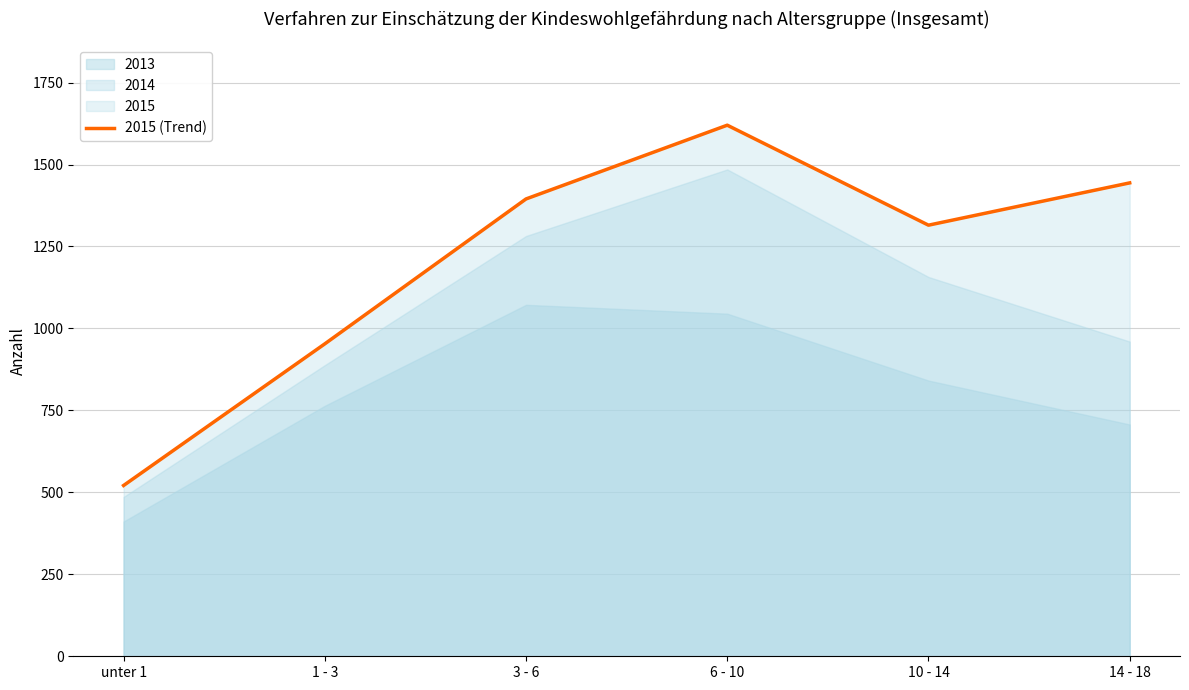

The value at unter 1 is 174. True or false?

False